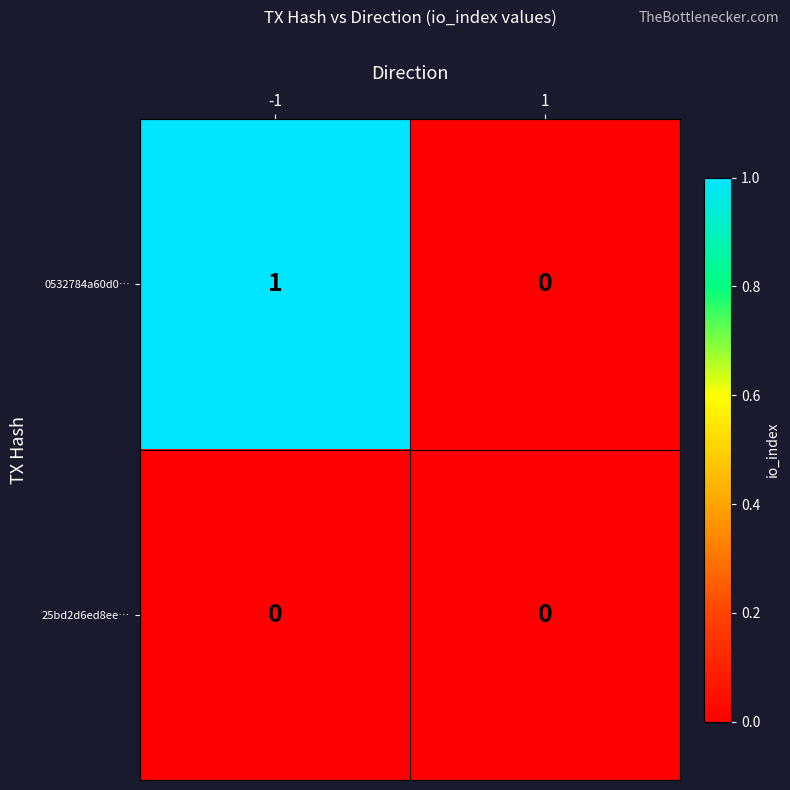

Reading right to left, what are all the values shown in this chart?

0532784a60d0…: 1=0	-1=1
25bd2d6ed8ee…: 1=0	-1=0